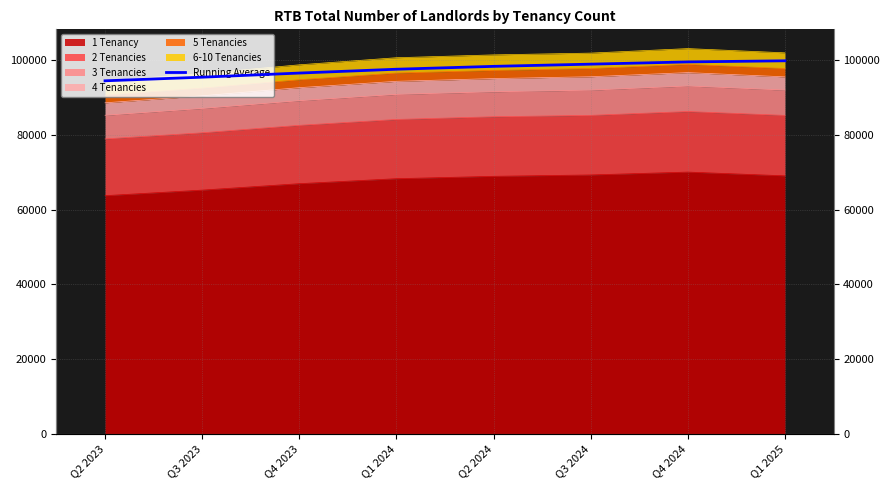

Which category has the highest value across all series?

Q1 2025